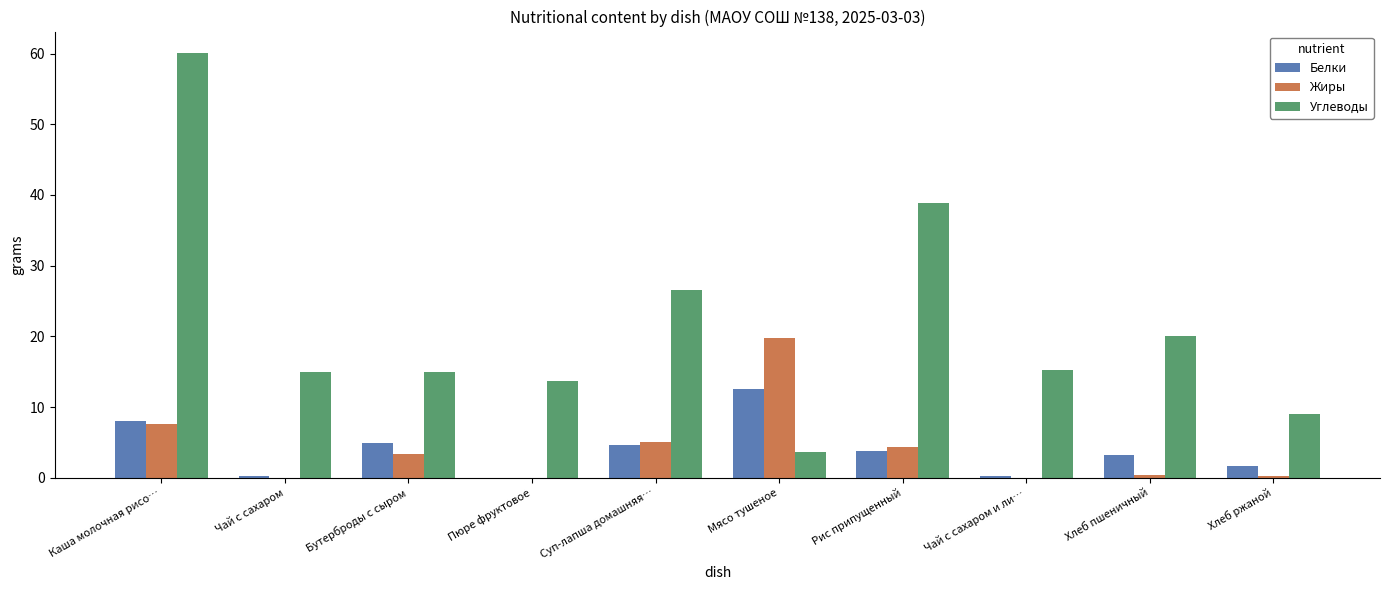

What are all the series names shown in the legend?

Белки, Жиры, Углеводы